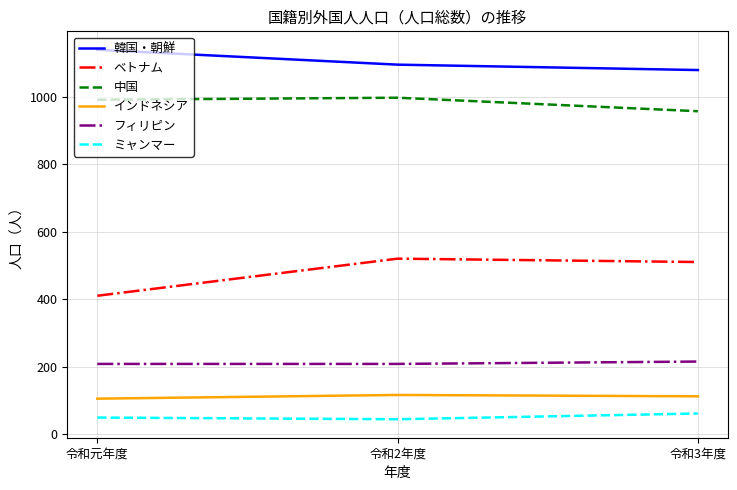

How many lines are shown in the chart?

6